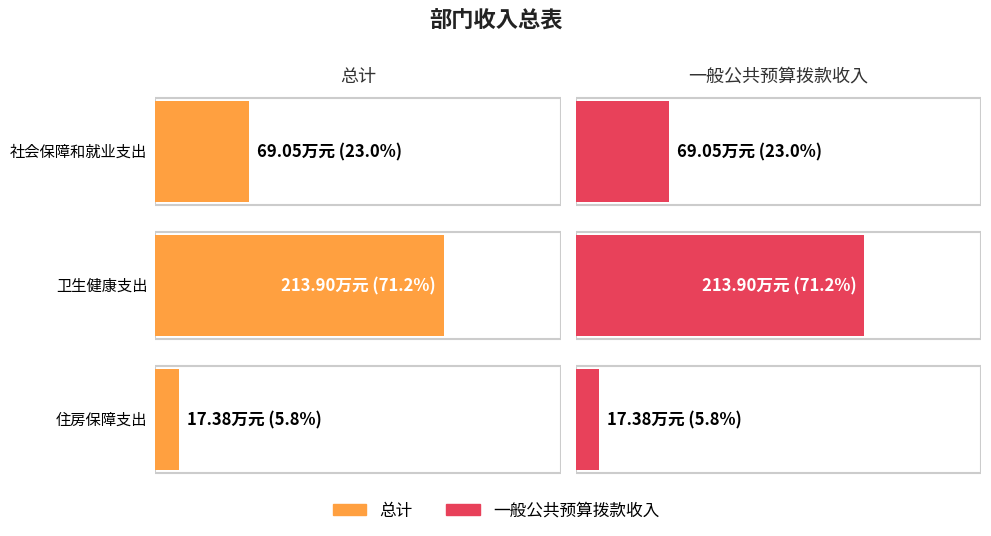

At which label does 总计 first exceed 69?

社会保障和就业支出